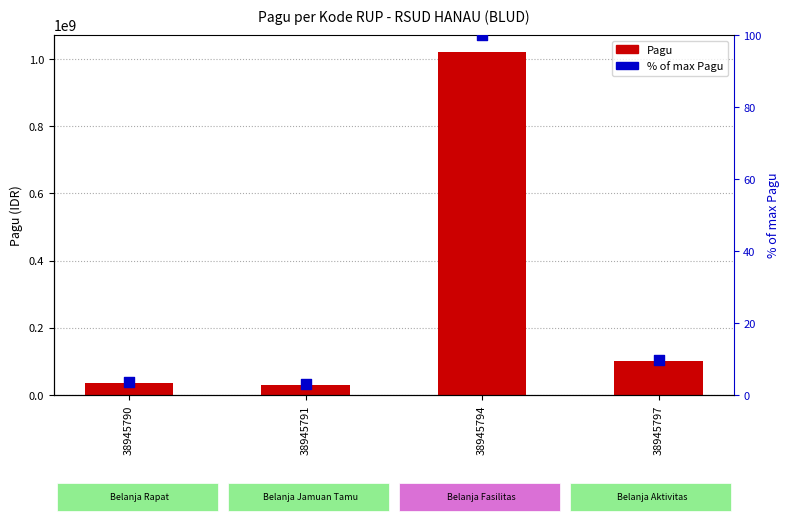

Which series has the widest spread of Y values?

Pagu